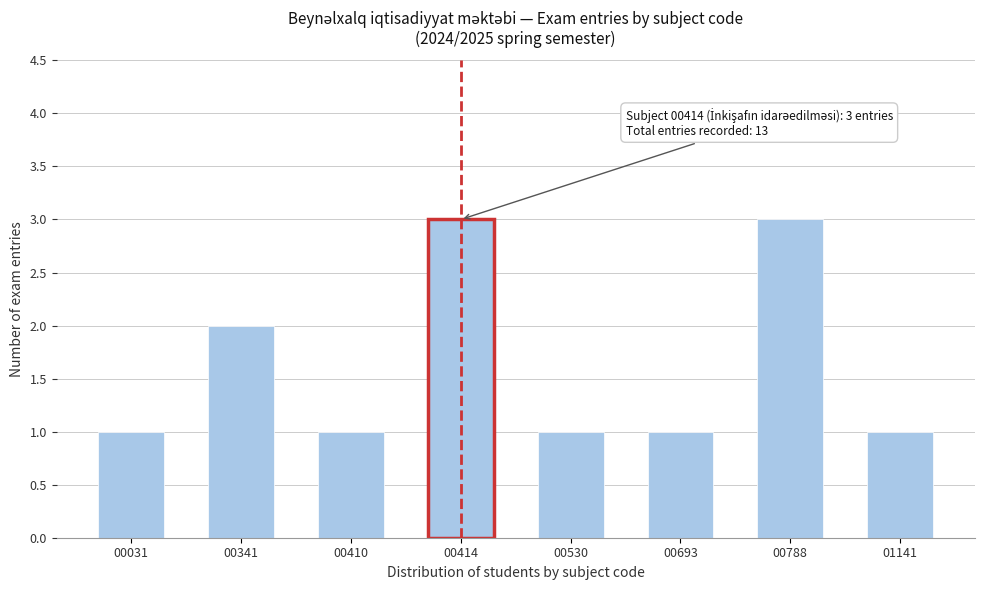

Reading left to right, list all the values displayed in this chart.

00031=1	00341=2	00410=1	00414=3	00530=1	00693=1	00788=3	01141=1